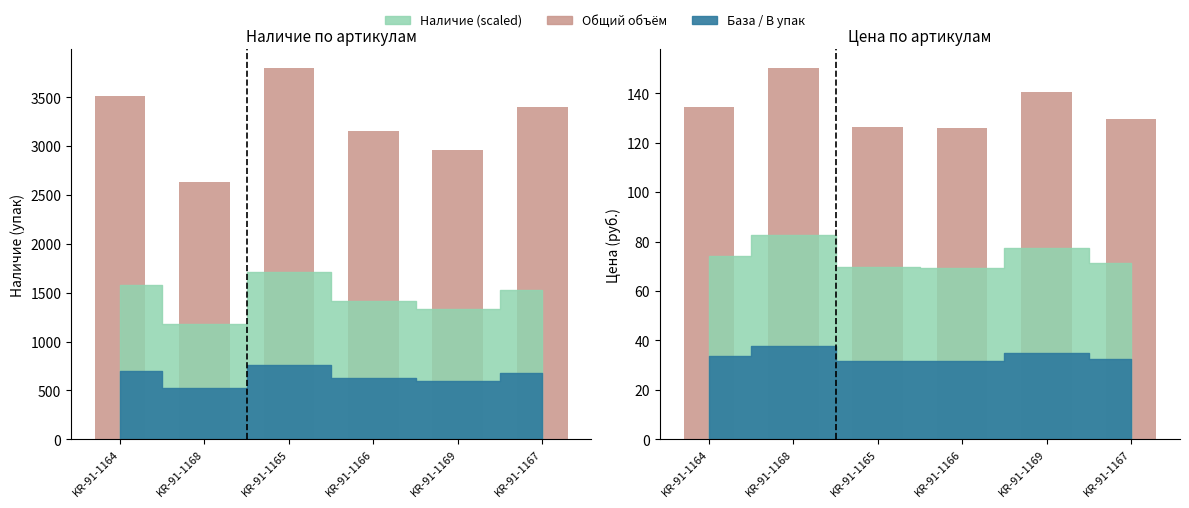

What is the value of the Наличие bar at the 6th from the left?

3397.0